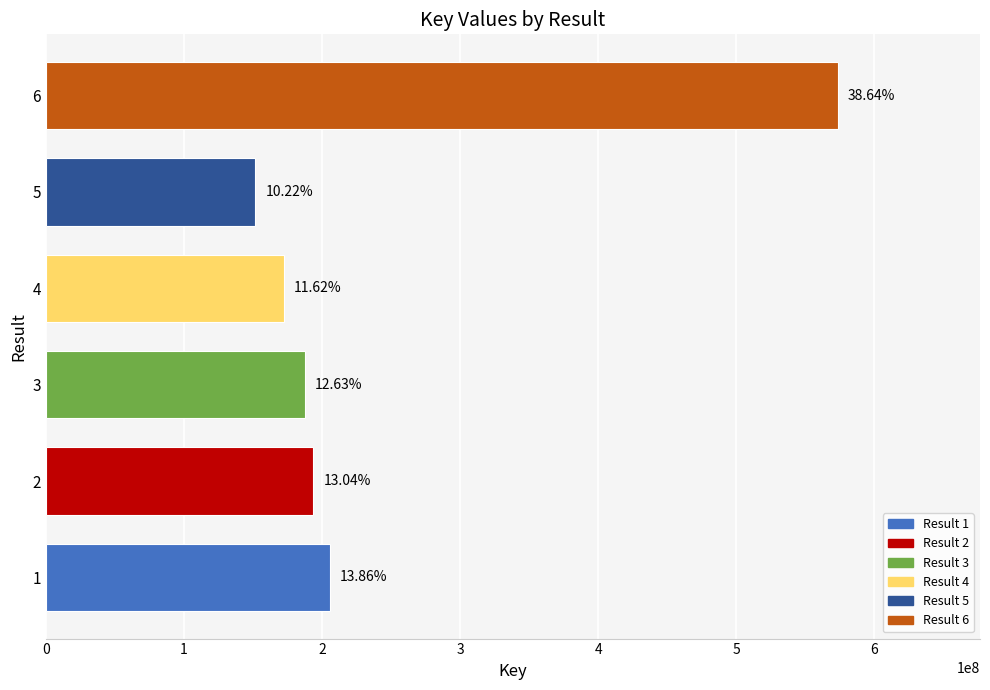

Approximately how many times larger is the value at 5 compared to 4?

0.9